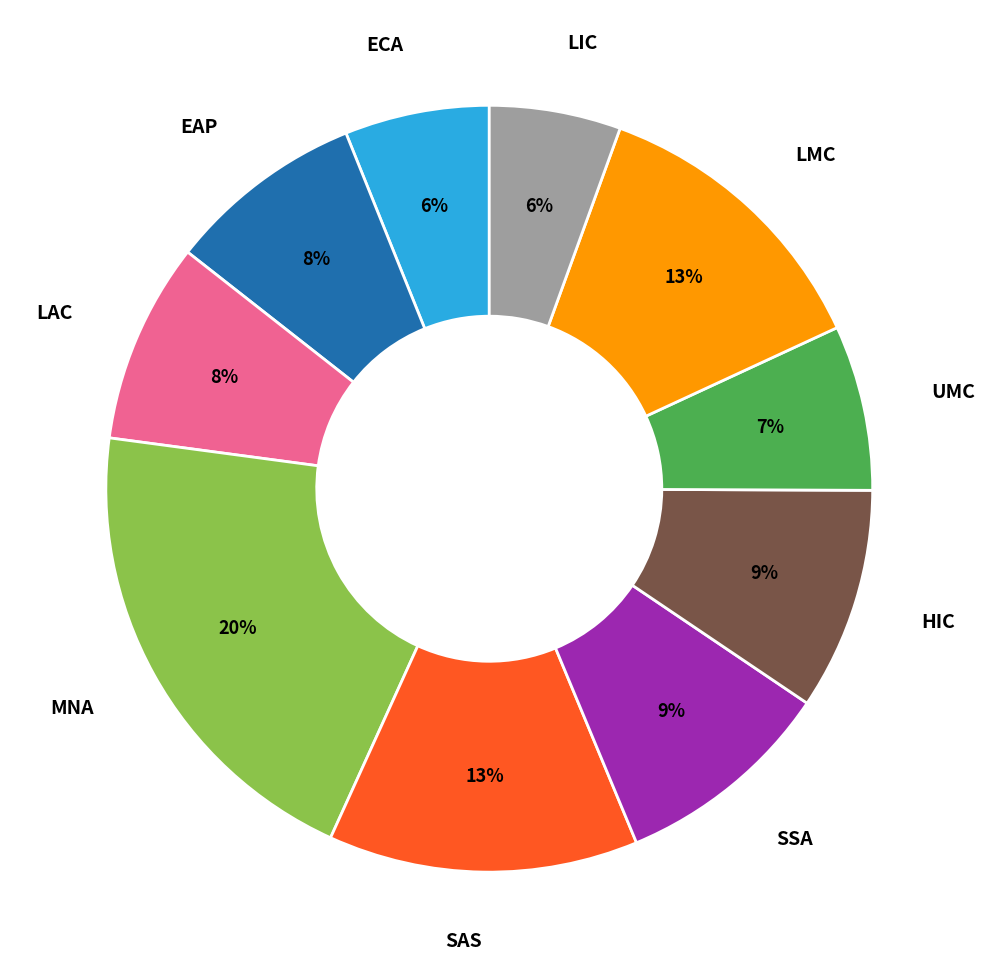

To the nearest percent, what is the average slice percentage?

10%